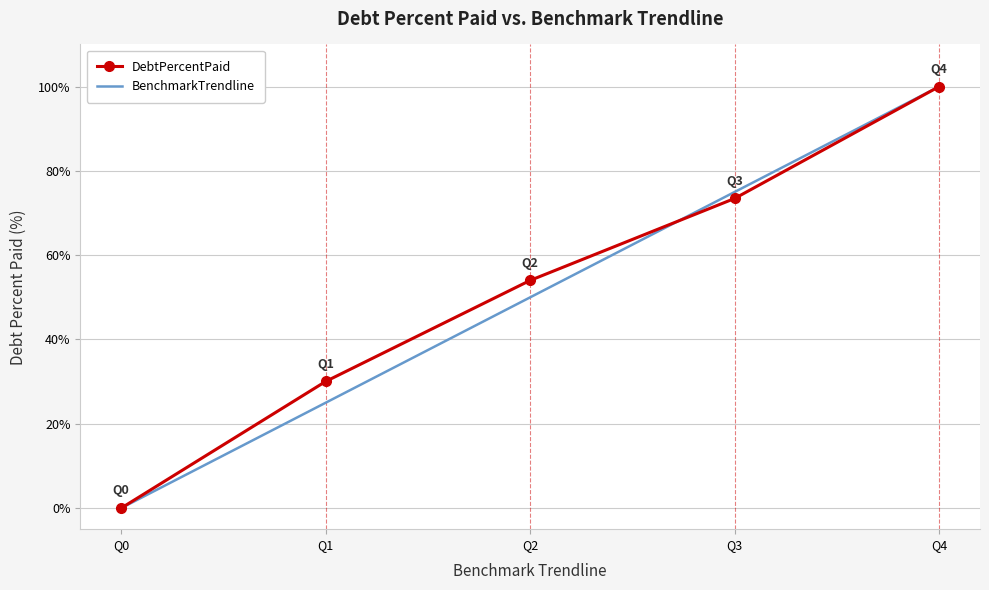

How many positive values does the BenchmarkTrendline series have?

4